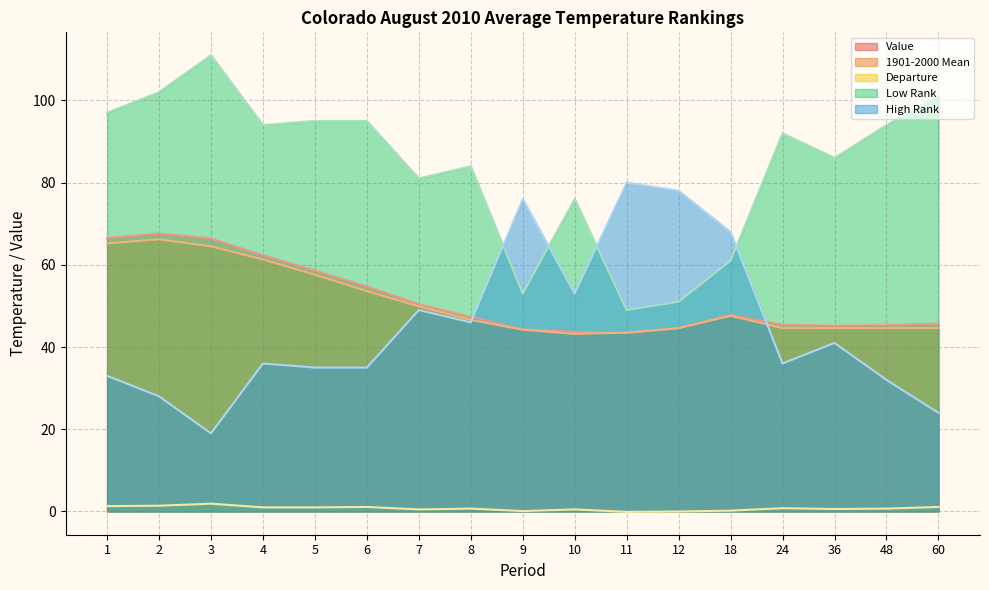

True or false: High Rank has a value of 24.0 at 60.

True